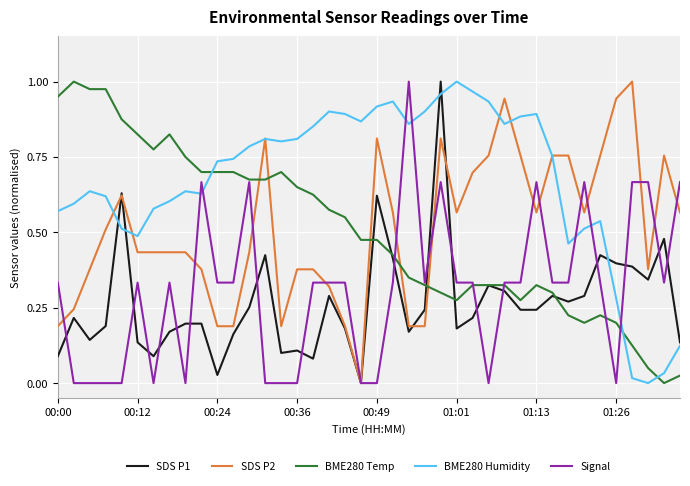

True or false: Signal and BME280 Humidity intersect in this chart.

True